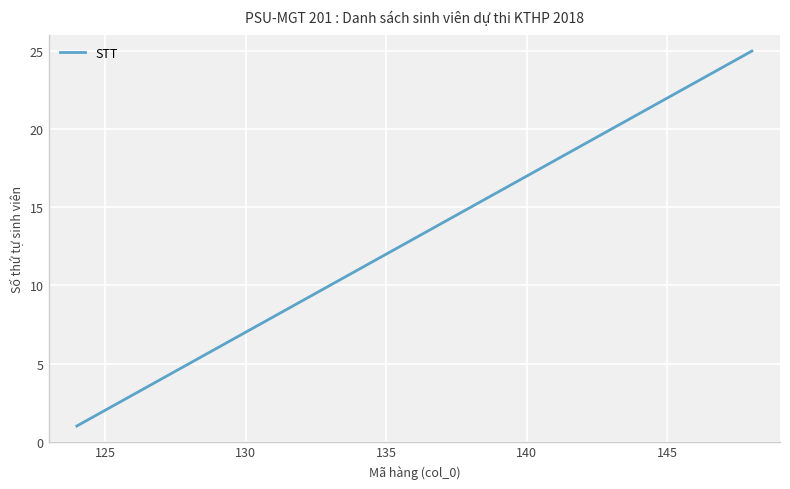

Does the chart have visible grid lines?

Yes